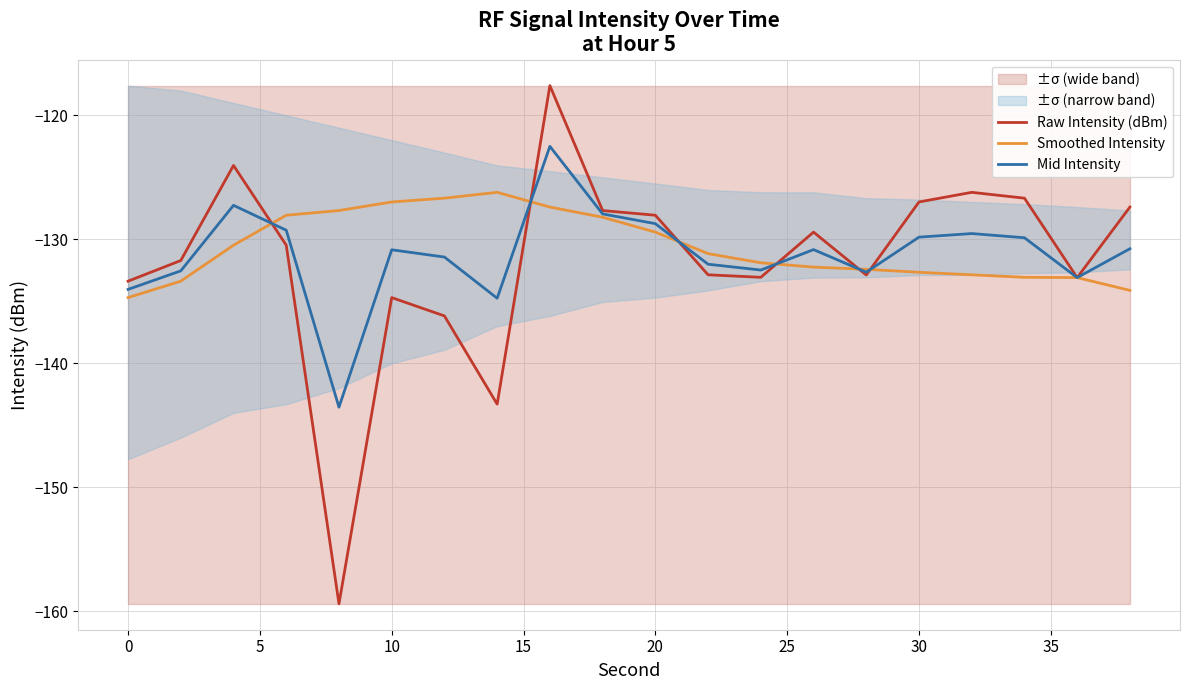

What is the difference between the maximum and minimum values in the Smoothed Intensity series?

8.5